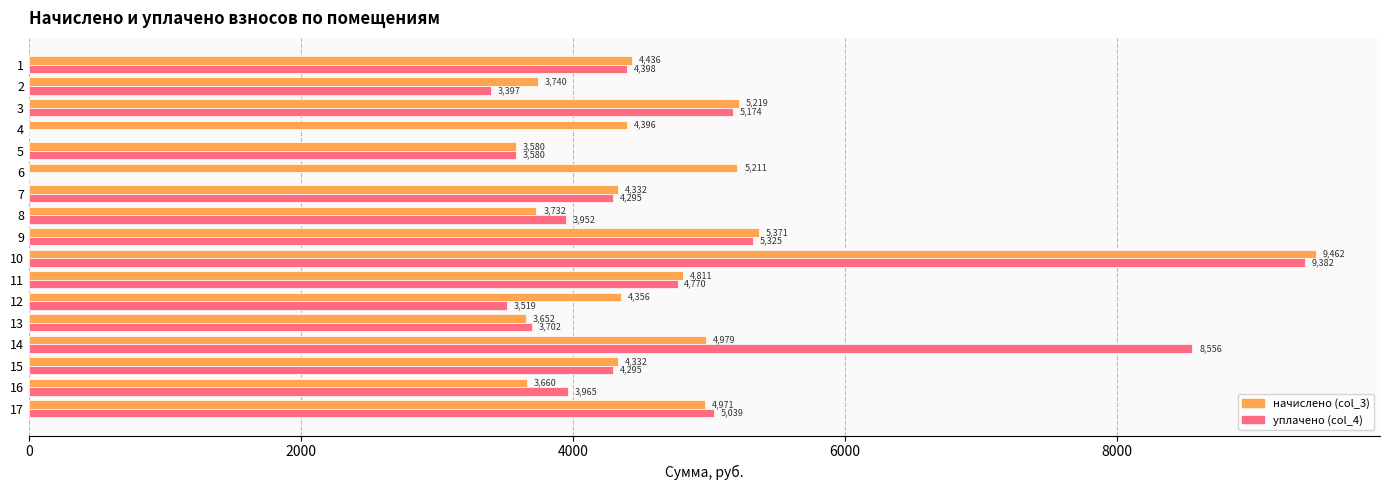

At which category is the sum across all series the highest?

10